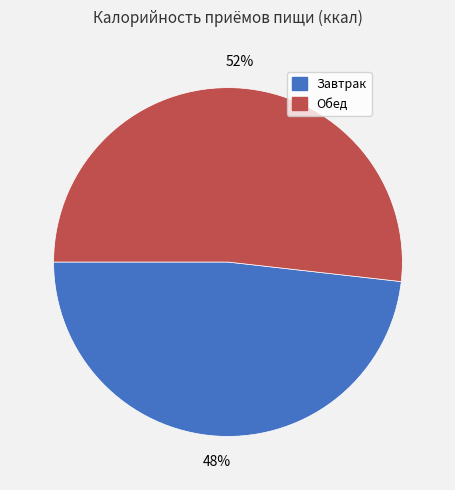

How many slices are in this pie chart?

2